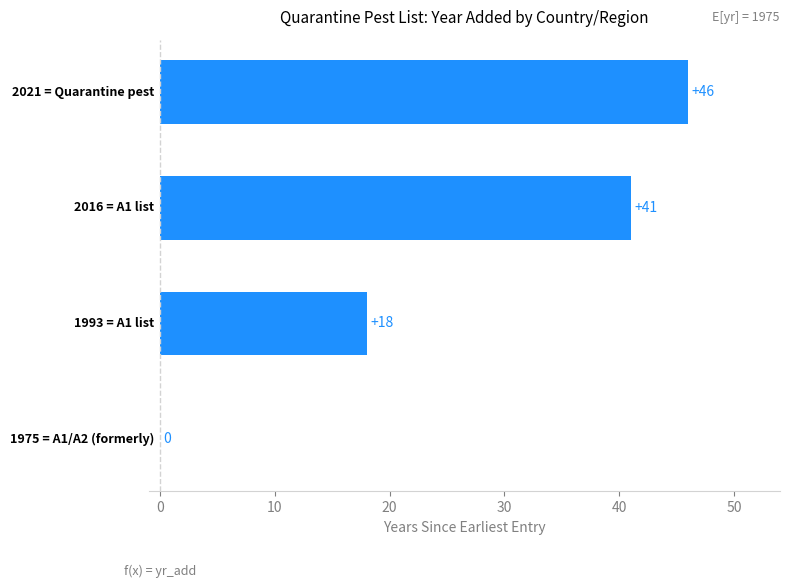

What is the greatest value displayed?

46